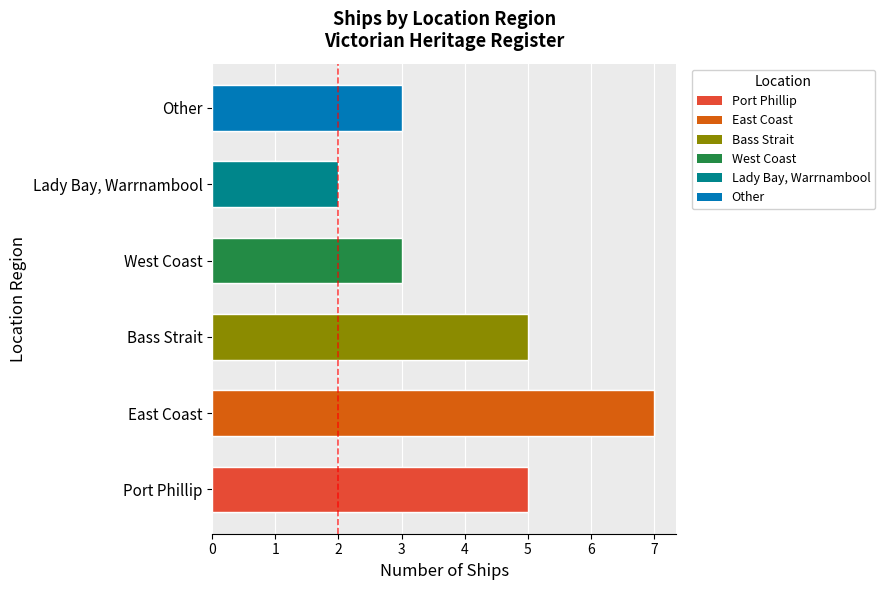

True or false: the data shows 4 at Other.

False